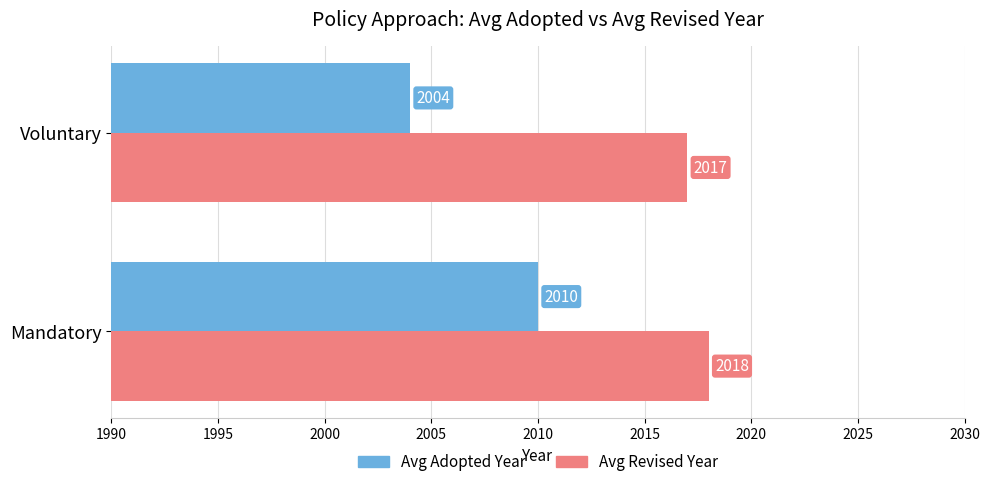

Rank the series by their average value, from highest to lowest.

Avg Revised Year, Avg Adopted Year